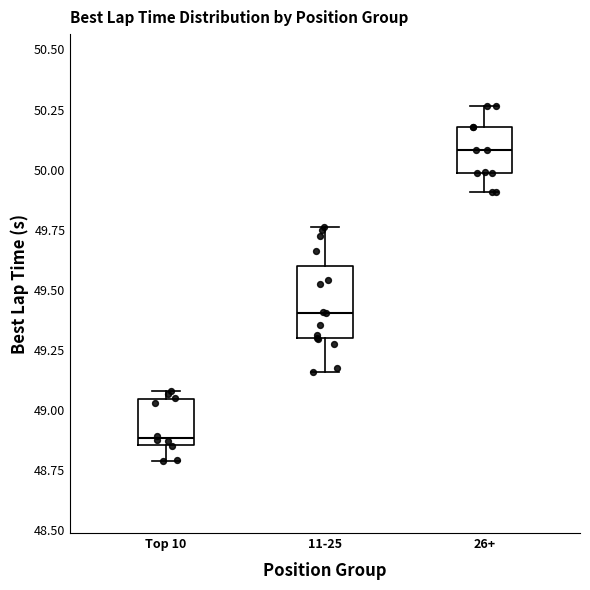

Which box is the tallest, from its lower edge to its upper edge?

11-25